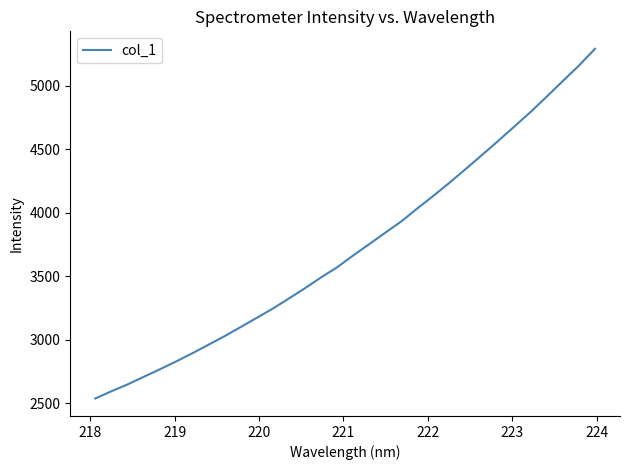

What is the average value?

3721.6